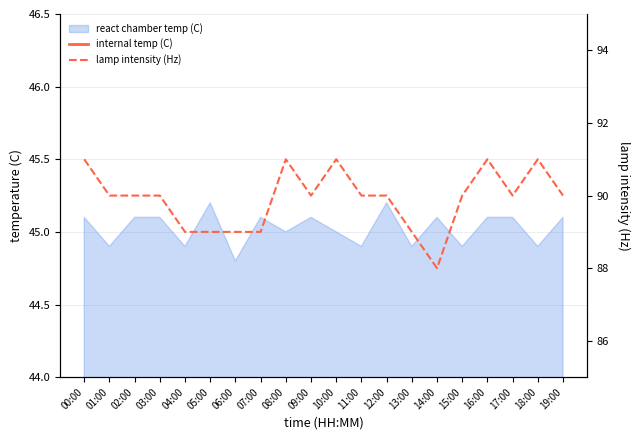

Rank the categories by lamp intensity (Hz) value from lowest to highest.

14:00, 04:00, 05:00, 06:00, 07:00, 13:00, 01:00, 02:00, 03:00, 09:00, 11:00, 12:00, 15:00, 17:00, 19:00, 00:00, 08:00, 10:00, 16:00, 18:00